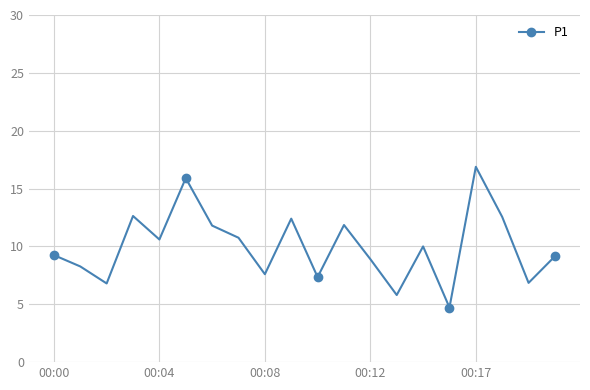

What is the value of the 20th point from the left?

9.2